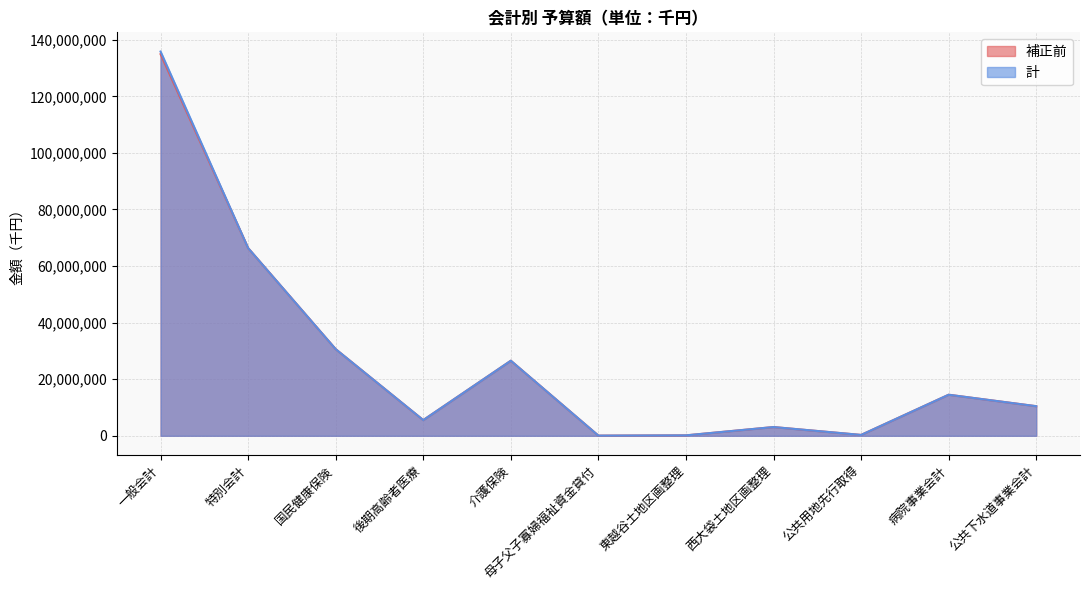

At how many categories does at least one series exceed 68843332?

1